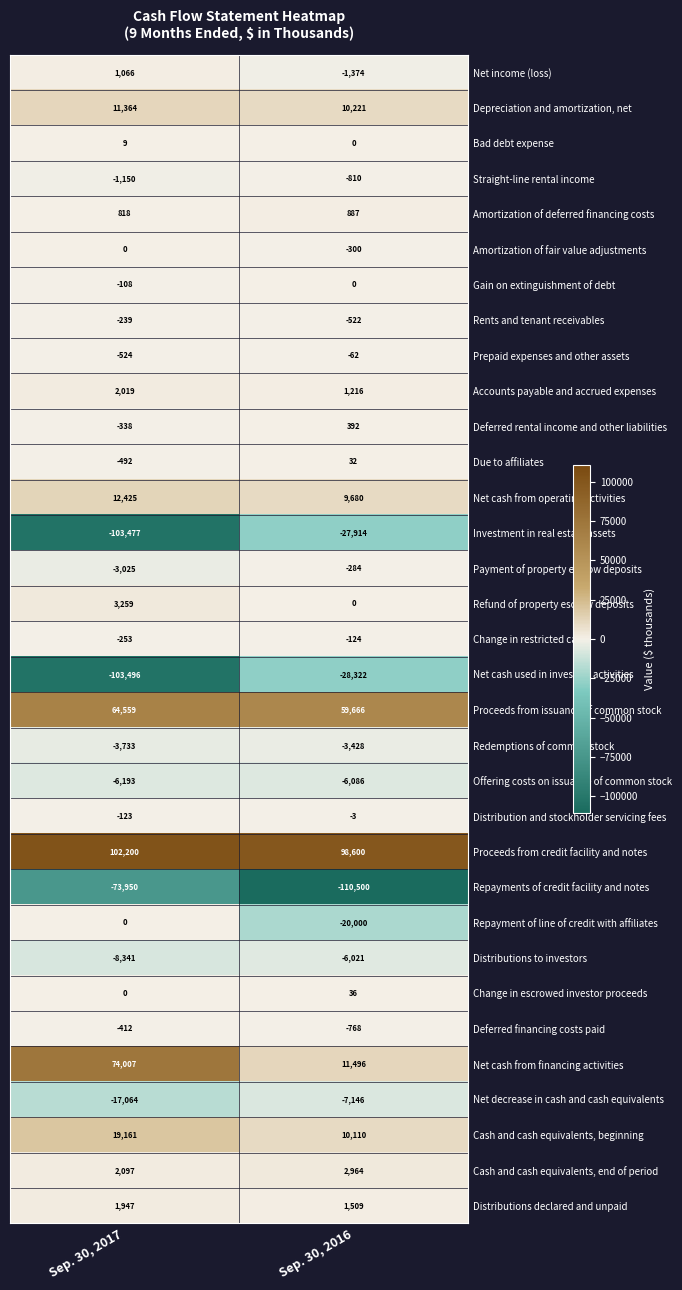

List the labels in order of Refund of property escrow deposits value, smallest first.

Sep. 30, 2016, Sep. 30, 2017